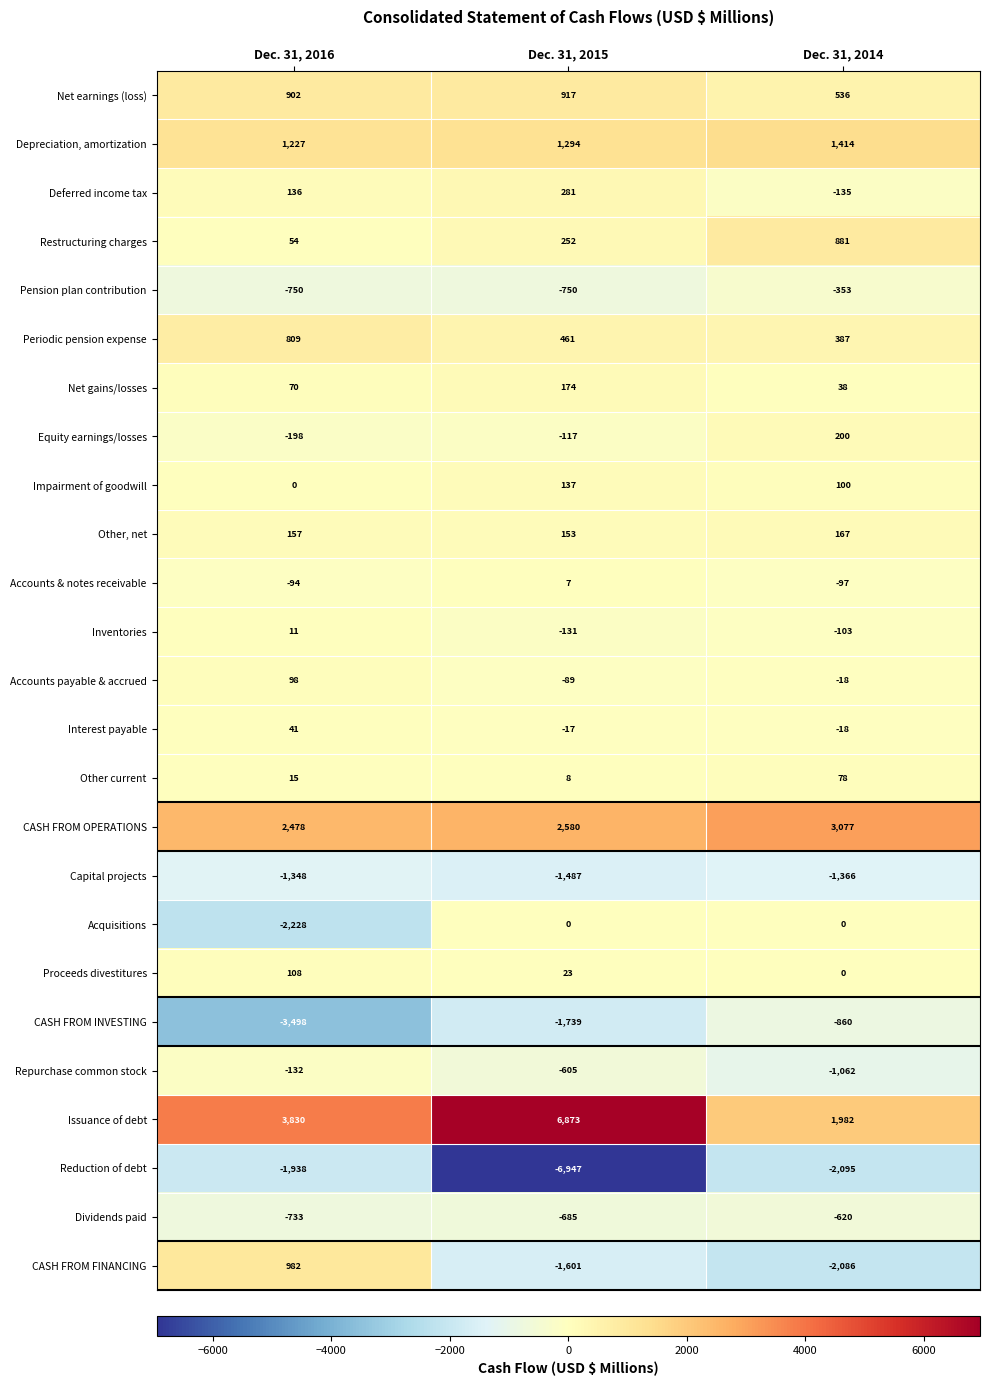

Where does the Repurchase common stock series first go above -605?

Dec. 31, 2016